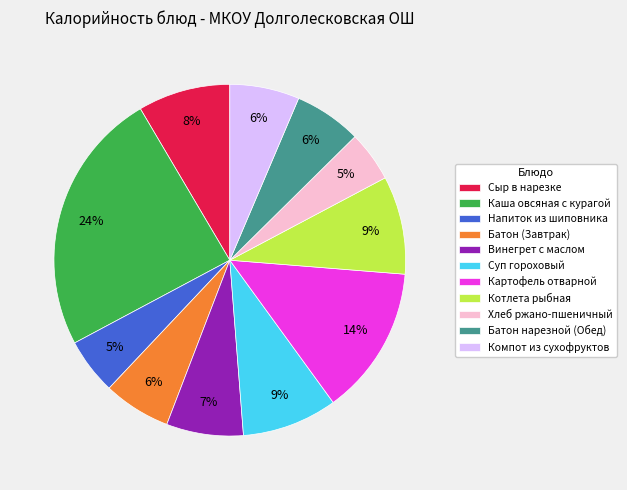

Is the sum of Винегрет с маслом and Картофель отварной greater than half?

No